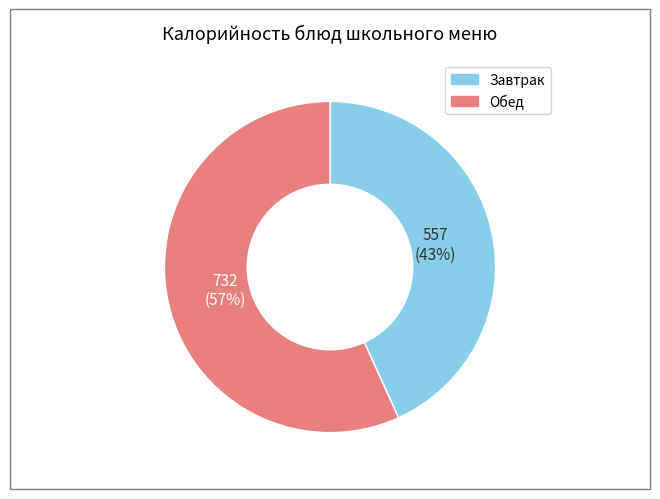

Does any single category account for the majority?

Yes